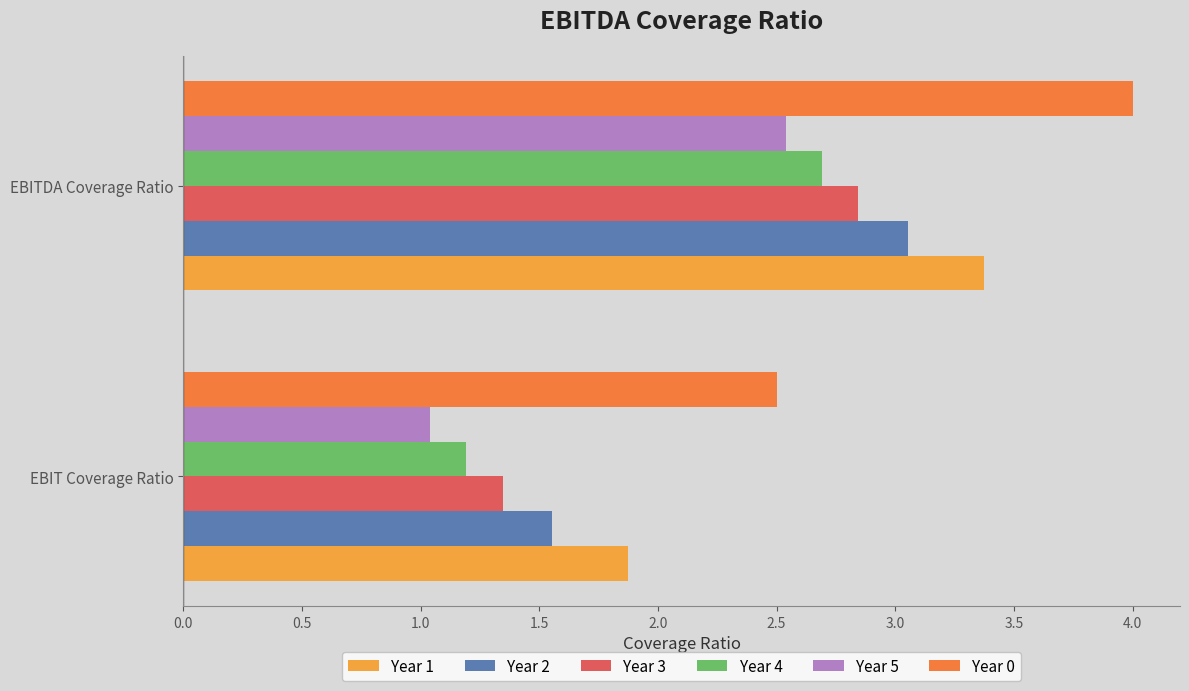

True or false: Year 3 has a value of 0.6 at EBITDA Coverage Ratio.

False